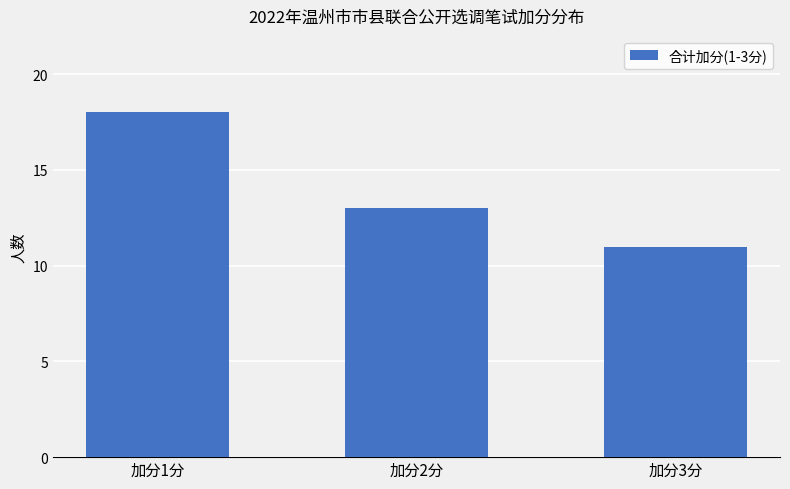

The value at 加分1分 is 18. True or false?

True